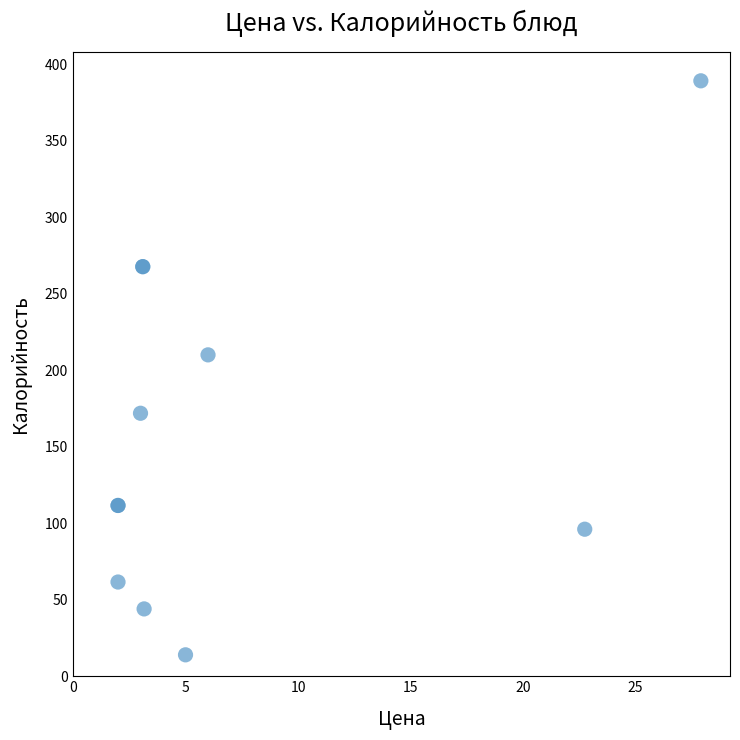

What Y value in the scatter plot is closest to 201?

210.0